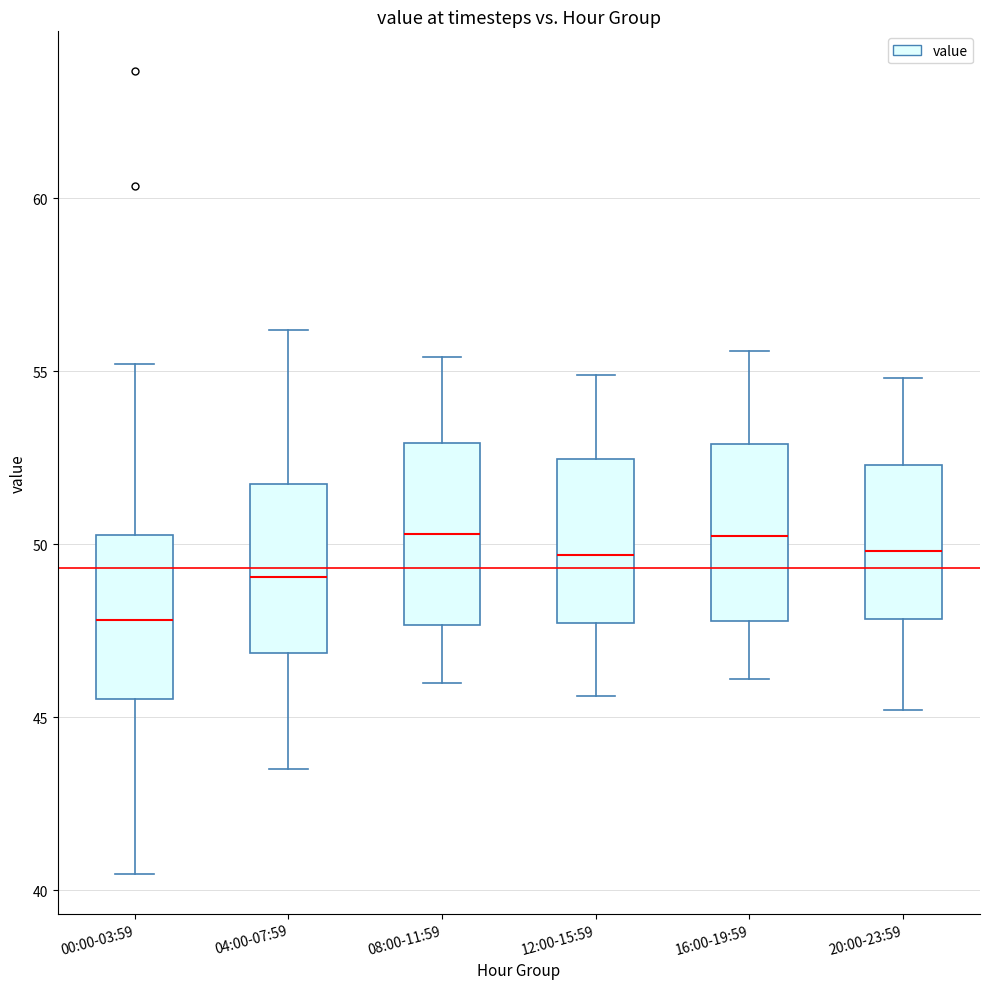

Reading left to right, transcribe this box plot: for each box, give where its median line is, the range the box spans, and where its two whiskers end, as read against the y-axis. The values are not printed on the chart, so give them approximately, as read against the axis.

00:00-03:59: median 48.0, box 45.5 to 50.5, whiskers 40.5 to 55.0
04:00-07:59: median 49.0, box 47.0 to 52.0, whiskers 43.5 to 56.0
08:00-11:59: median 50.5, box 47.5 to 53.0, whiskers 46.0 to 55.5
12:00-15:59: median 49.5, box 47.5 to 52.5, whiskers 45.5 to 55.0
16:00-19:59: median 50.5, box 48.0 to 53.0, whiskers 46.0 to 55.5
20:00-23:59: median 50.0, box 48.0 to 52.5, whiskers 45.0 to 55.0